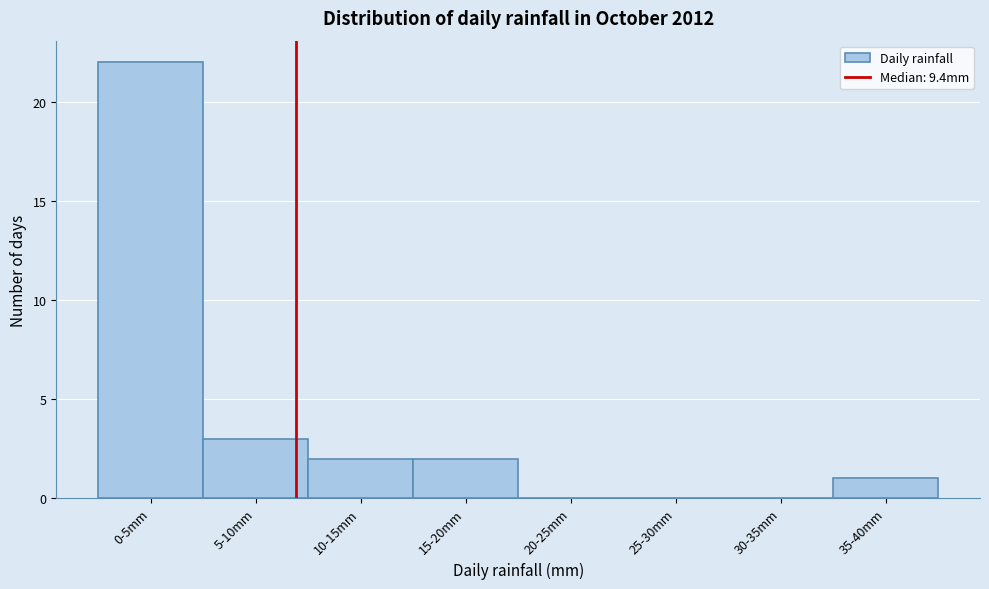

Reading left to right, what are all the values shown in this chart?

0-5mm=22	5-10mm=3	10-15mm=2	15-20mm=2	20-25mm=0	25-30mm=0	30-35mm=0	35-40mm=1